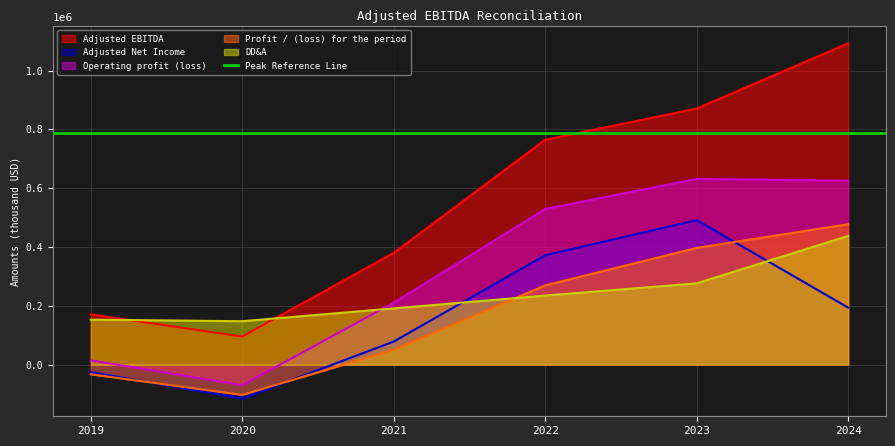

True or false: Adjusted Net Income has a value of -115106 at 2020.

True